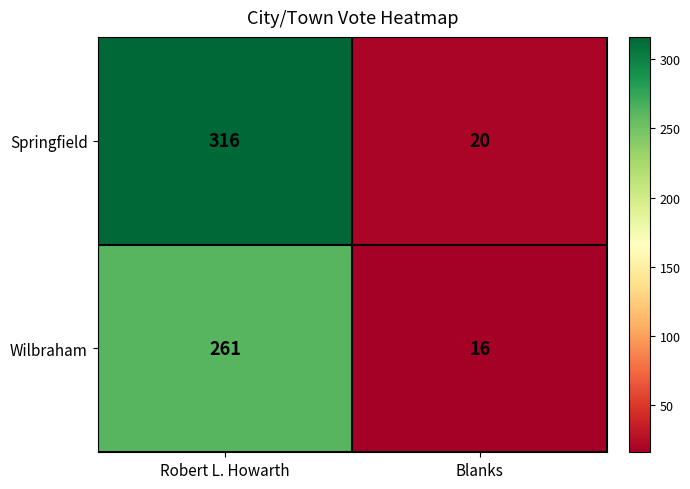

Reading left to right, transcribe all the data shown in this chart.

Springfield: 316	20
Wilbraham: 261	16